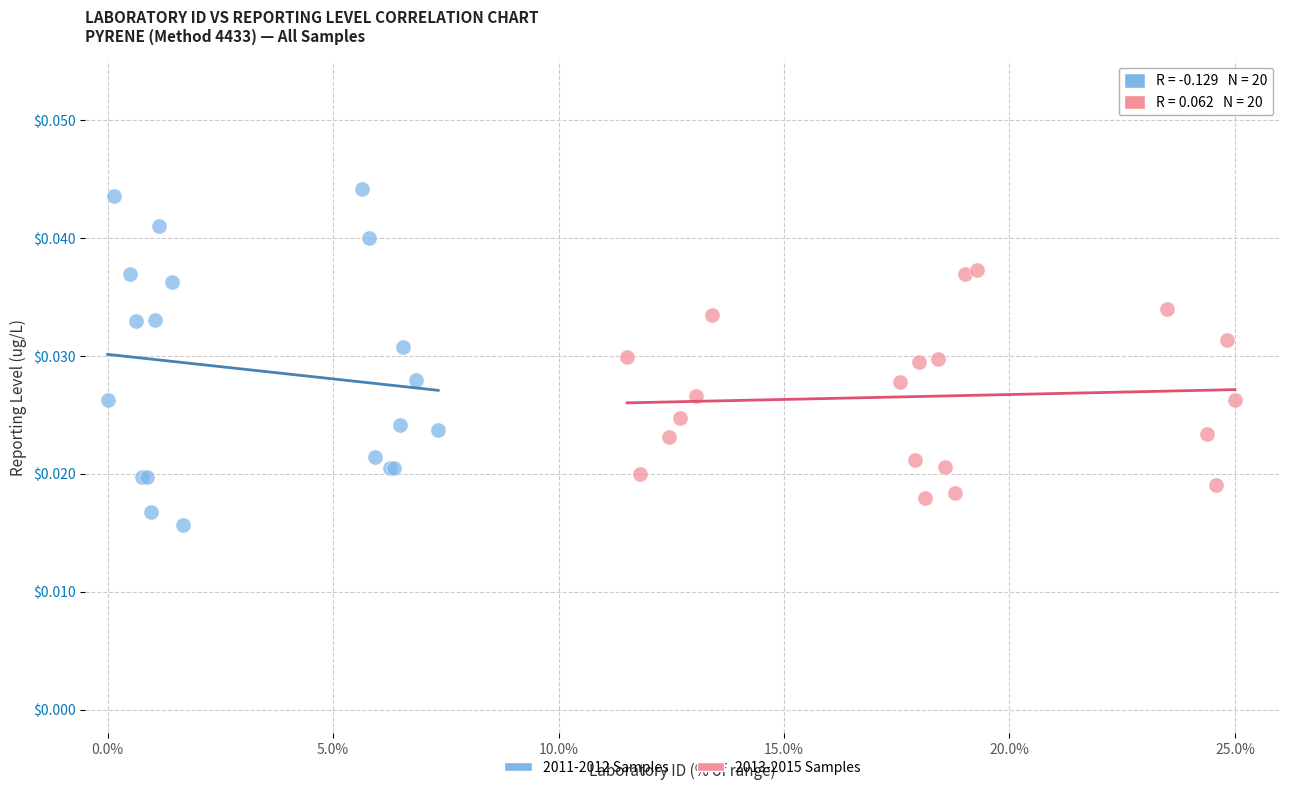

Which series has the widest spread of Y values?

2011-2012 Samples